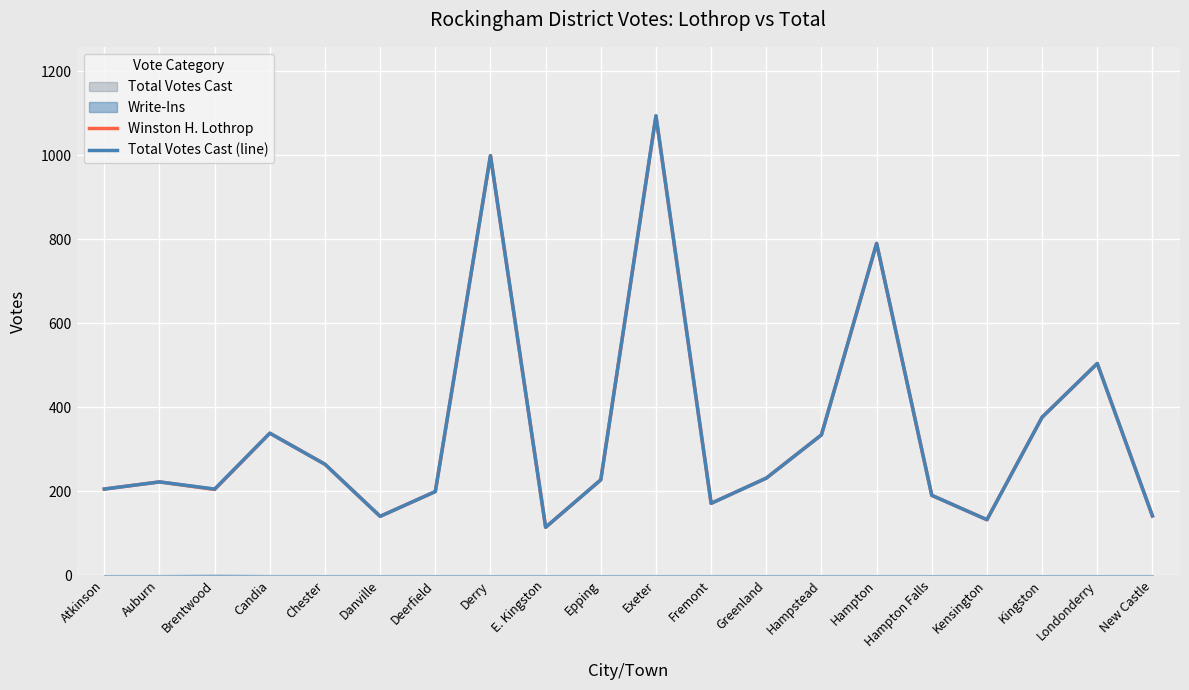

True or false: Total Votes Cast (line) and Winston H. Lothrop cross at least once.

False